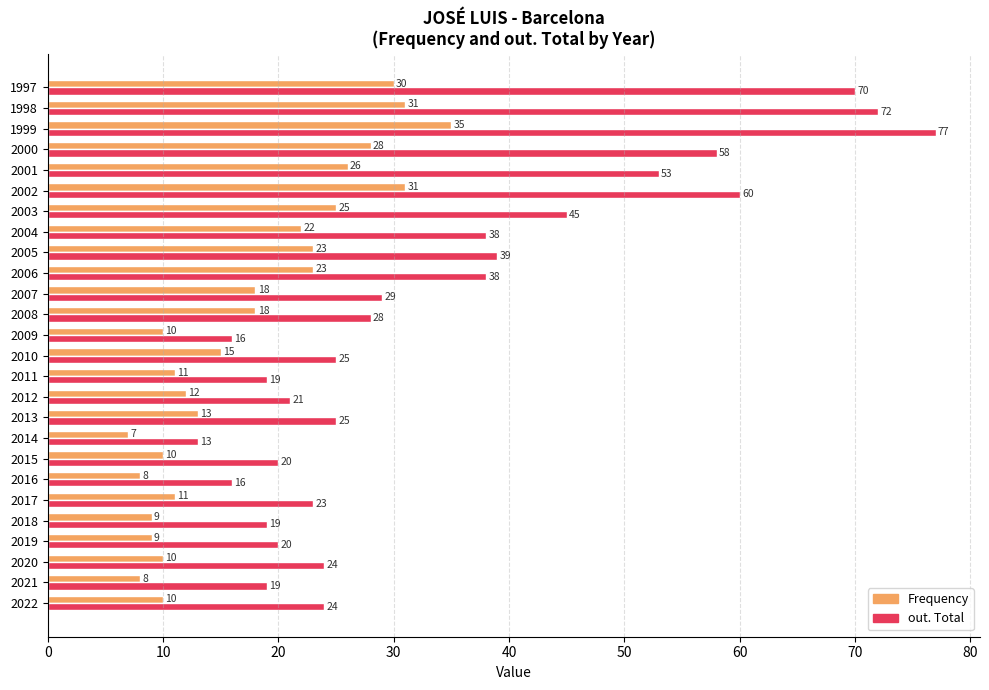

The out. Total series shows 23 at 2017. True or false?

True